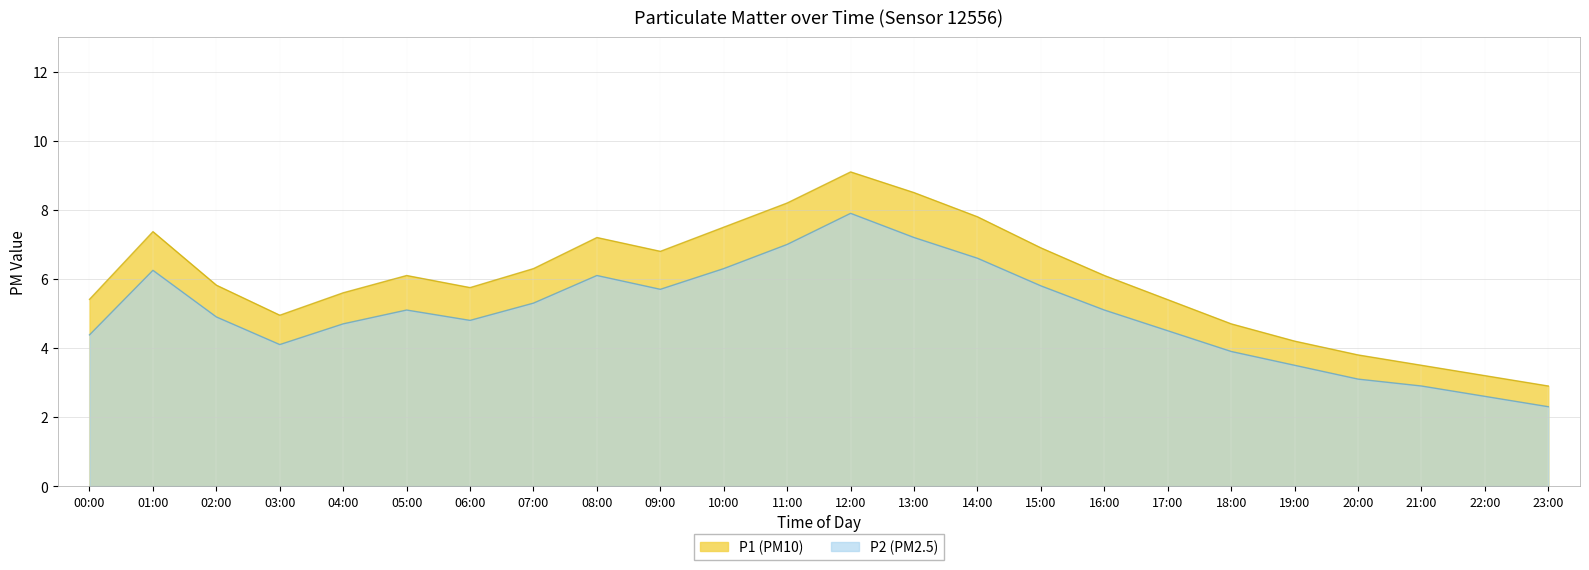

Which series has the largest range (max minus min)?

P1 (PM10)